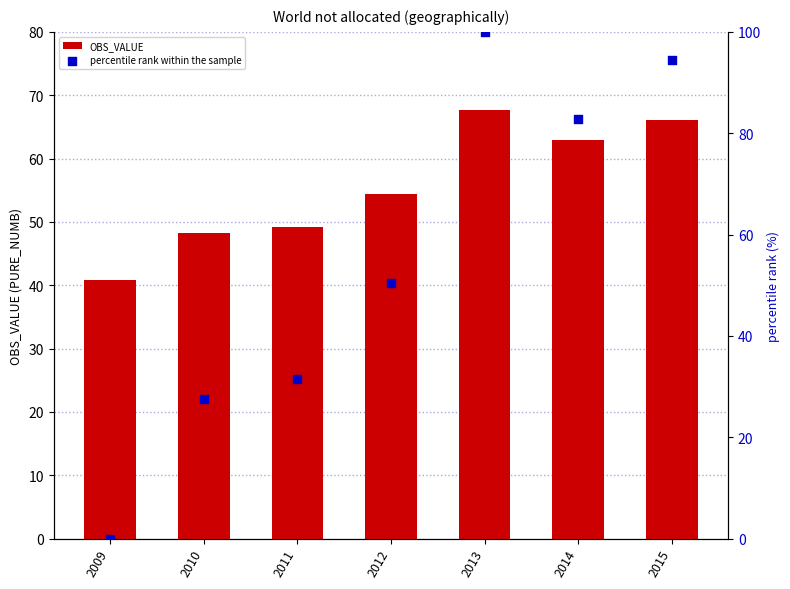

What are all the series names shown in the legend?

OBS_VALUE, percentile rank within the sample